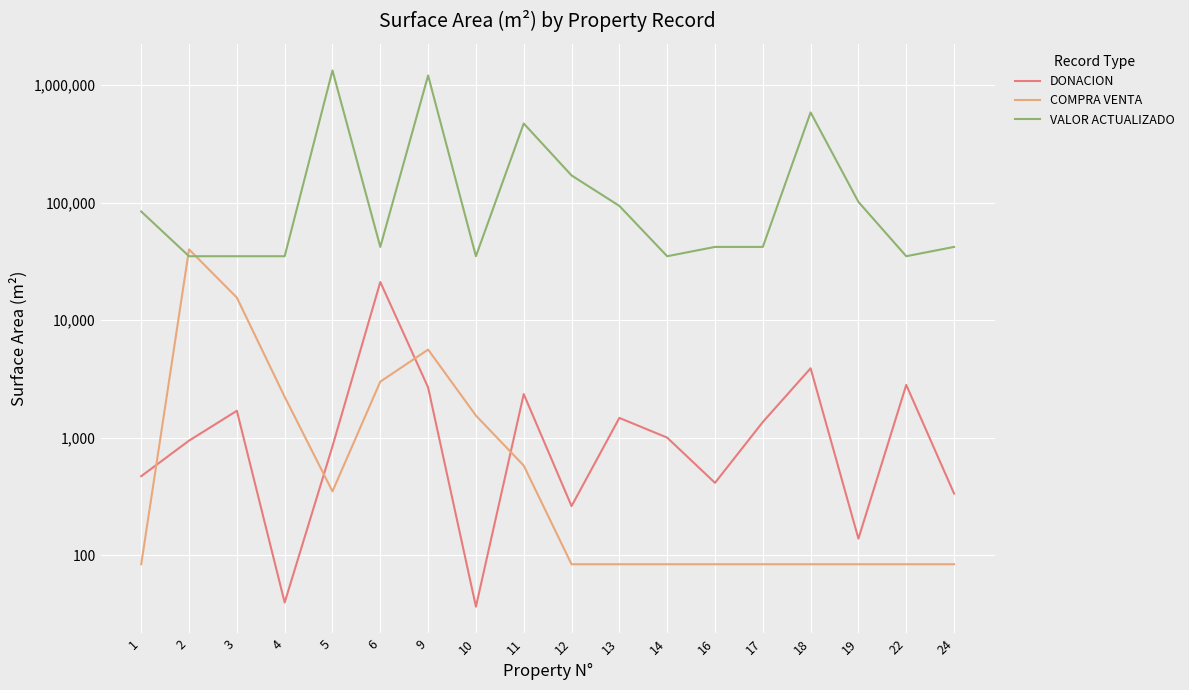

Rank the categories by DONACION value from lowest to highest.

10, 4, 19, 12, 24, 16, 1, 5, 2, 14, 17, 13, 3, 11, 9, 22, 18, 6